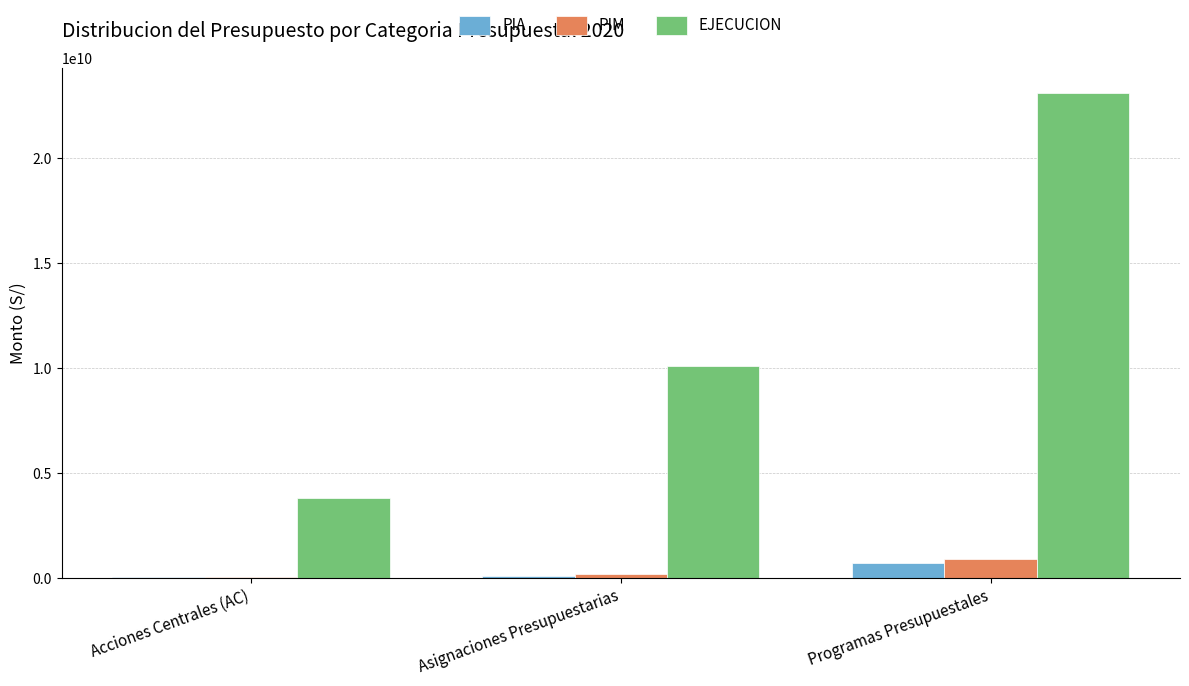

Which series changed the most between Acciones Centrales (AC) and Programas Presupuestales?

EJECUCION